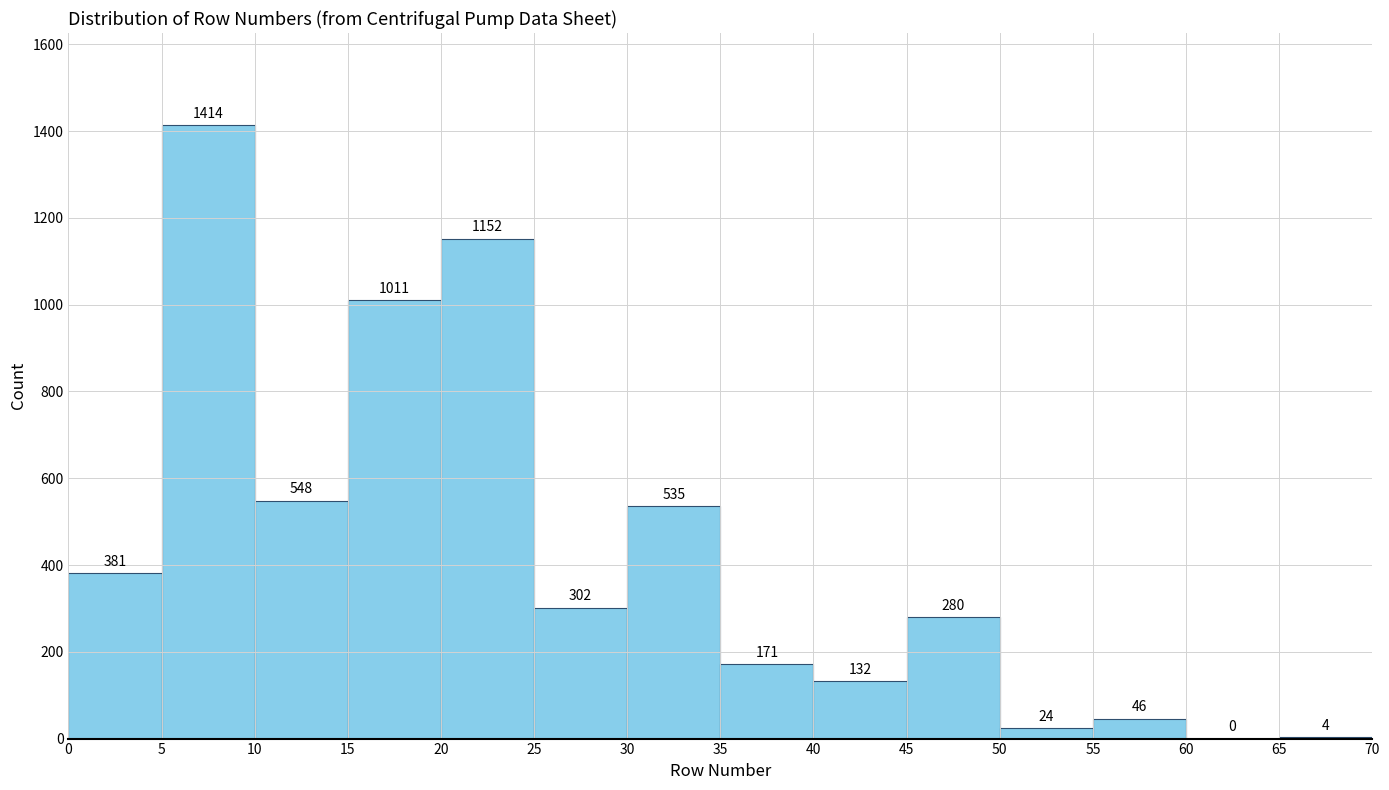

Reading left to right, list every bar in this chart as the range it spans on the x-axis followed by its height.

0 to 5: 381
5 to 10: 1414
10 to 15: 548
15 to 20: 1011
20 to 25: 1152
25 to 30: 302
30 to 35: 535
35 to 40: 171
40 to 45: 132
45 to 50: 280
50 to 55: 24
55 to 60: 46
60 to 65: 0
65 to 70: 4